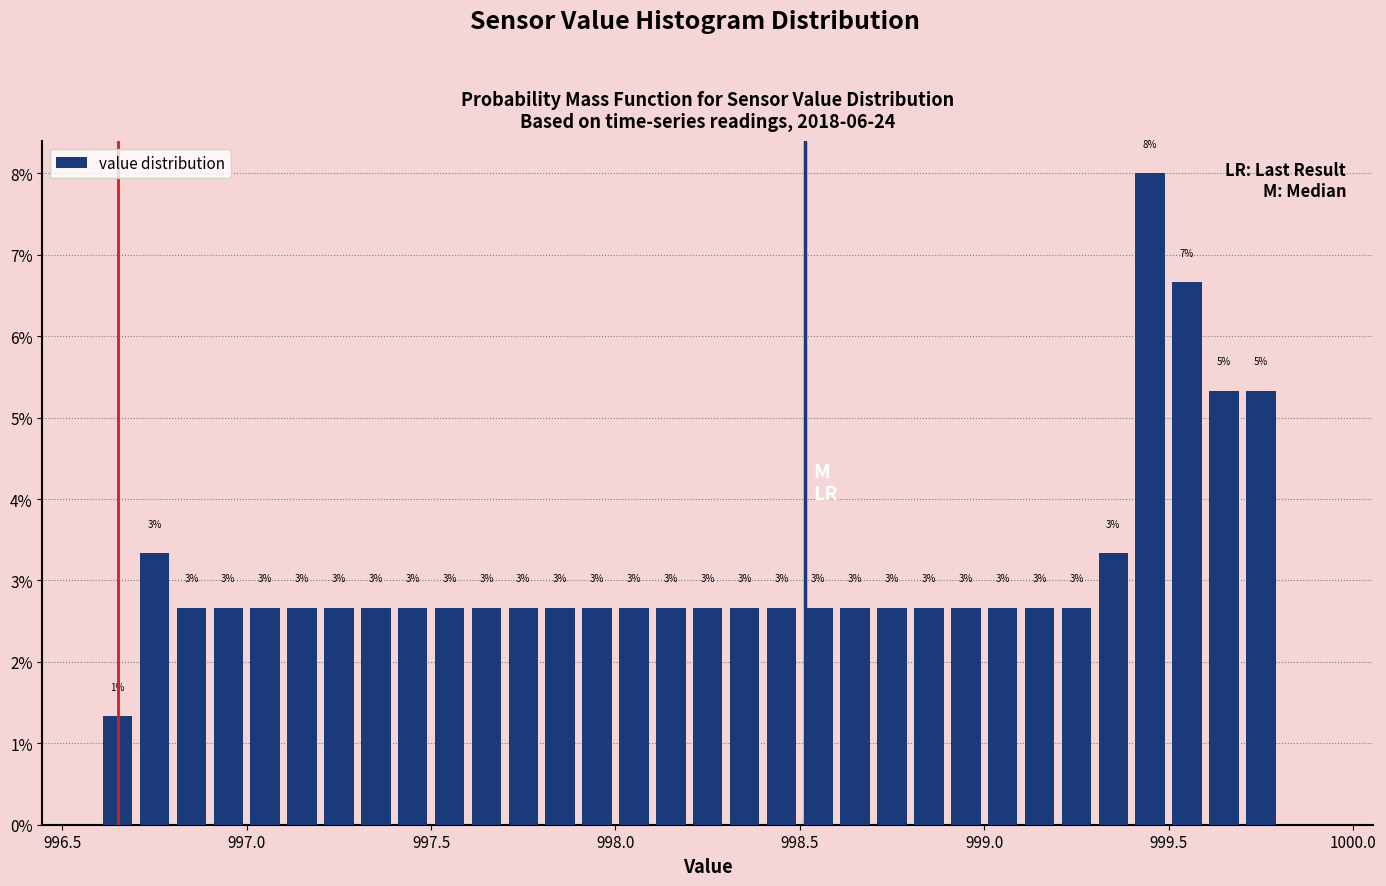

Read against the x-axis, roughly where is the centre of the tallest bar?

999.45